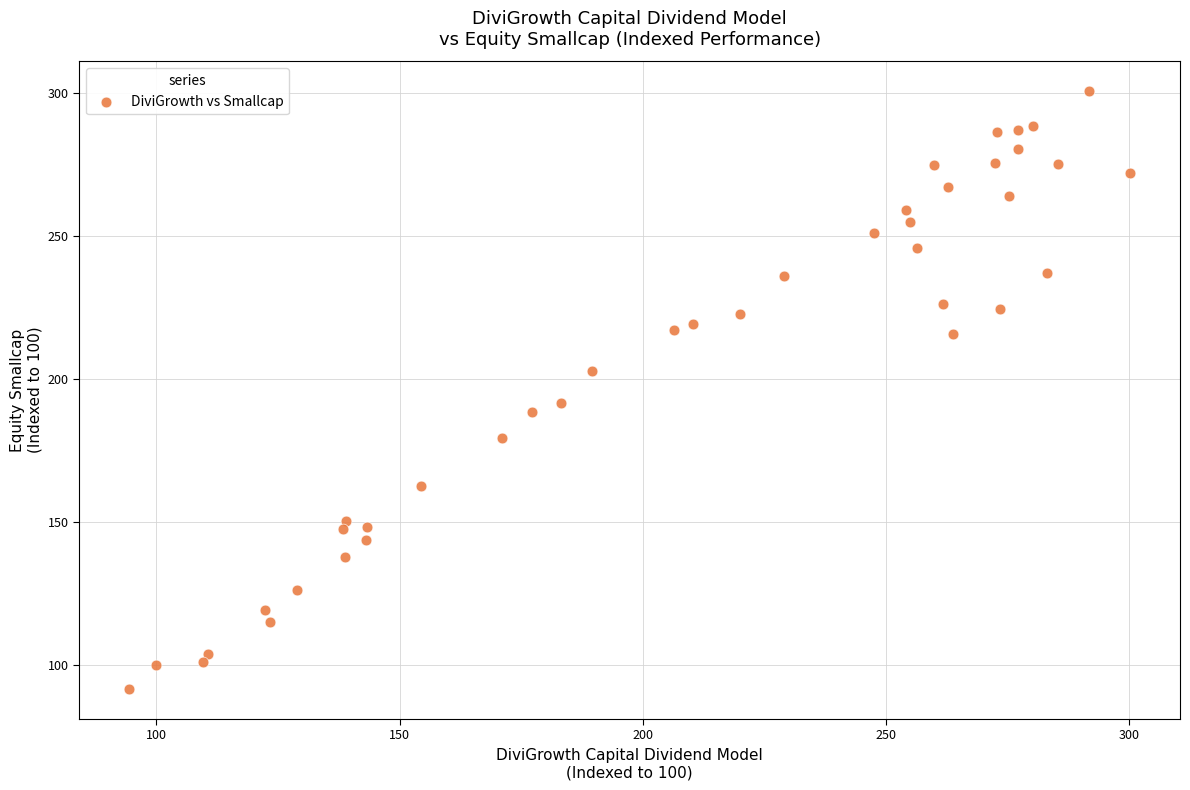

What Y value in the scatter plot is closest to 196?

191.6